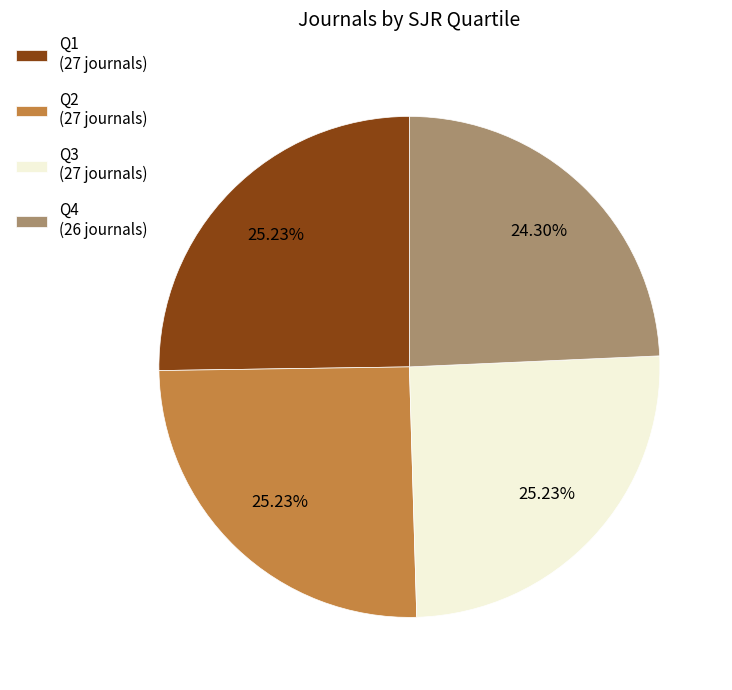

Approximately how many times larger is the value at Q4 (26 journals) compared to Q1 (27 journals)?

1.0